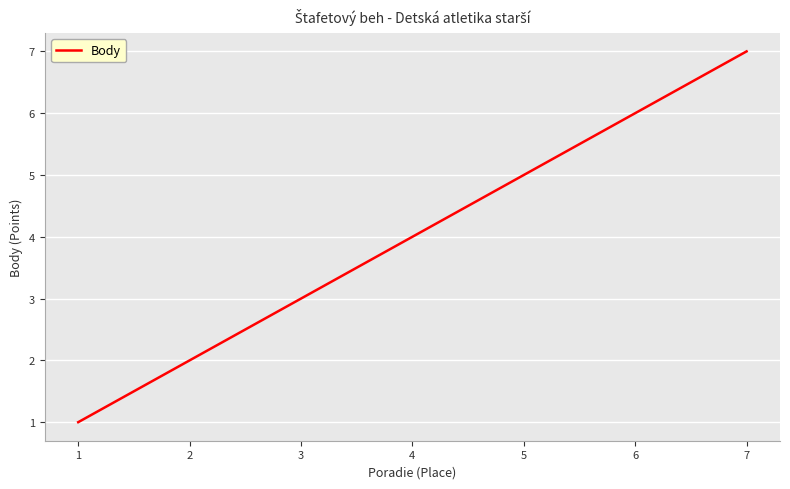

Which category has the highest value across all series?

7